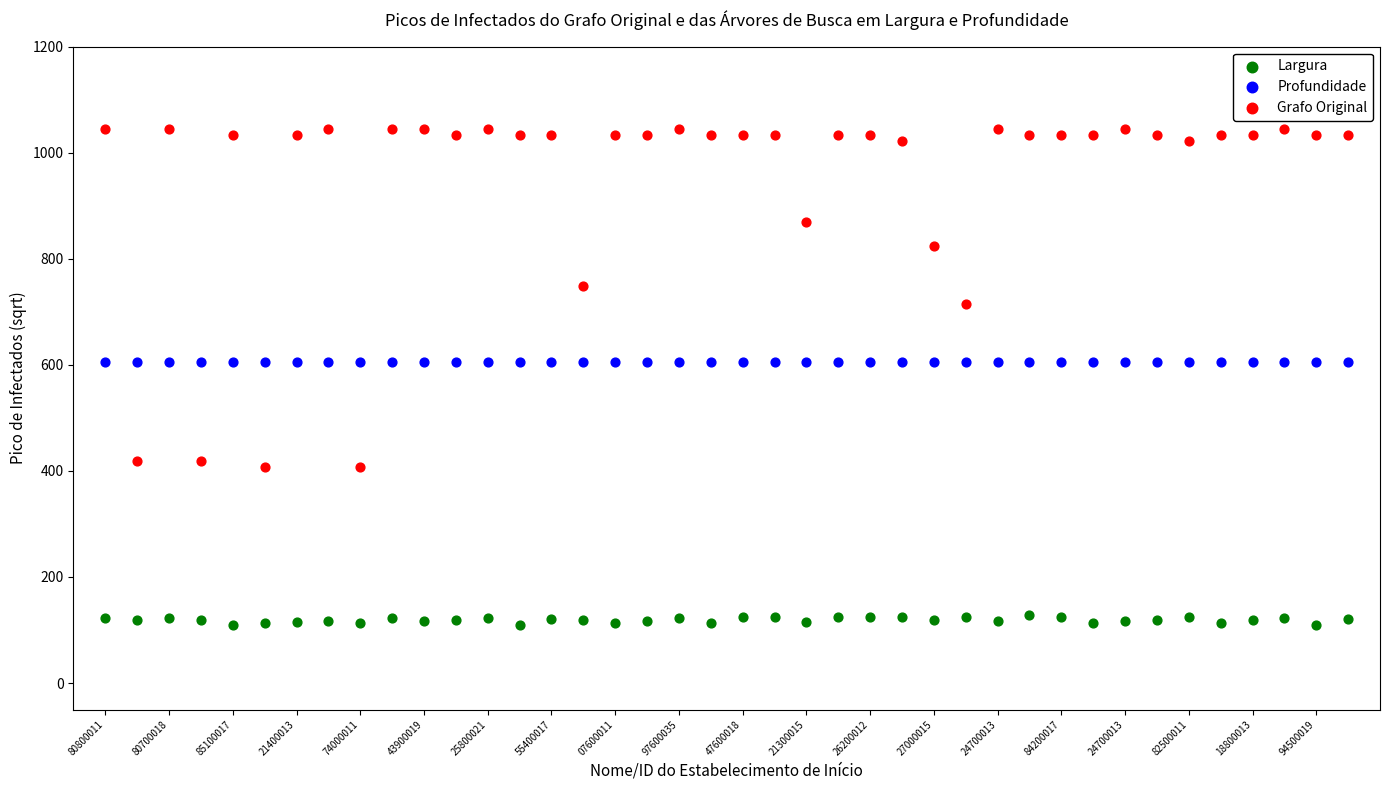

Which series reaches the maximum Y coordinate?

Grafo Original